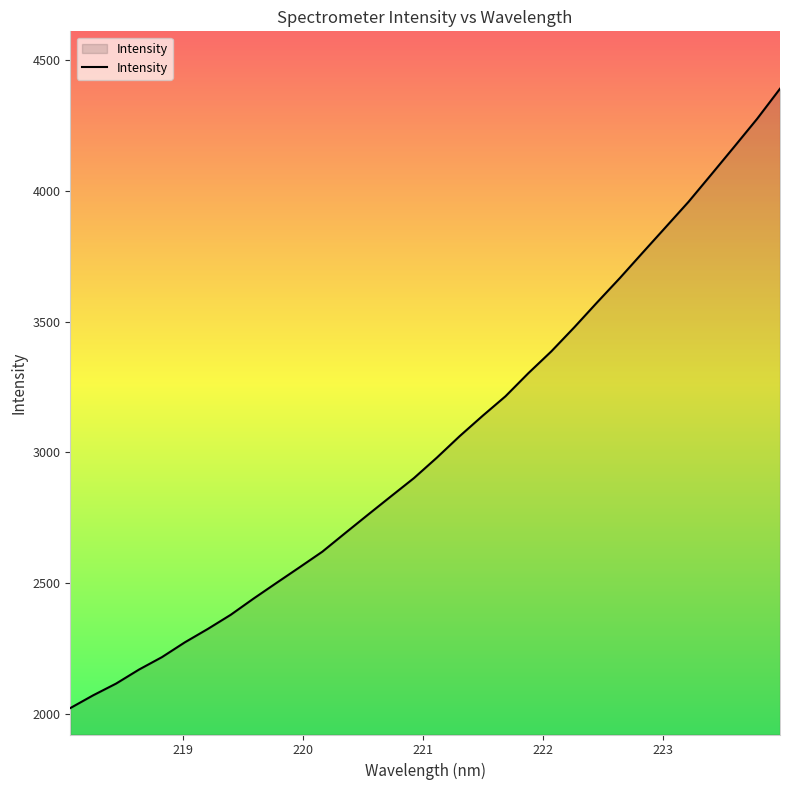

How many lines are shown in the chart?

1